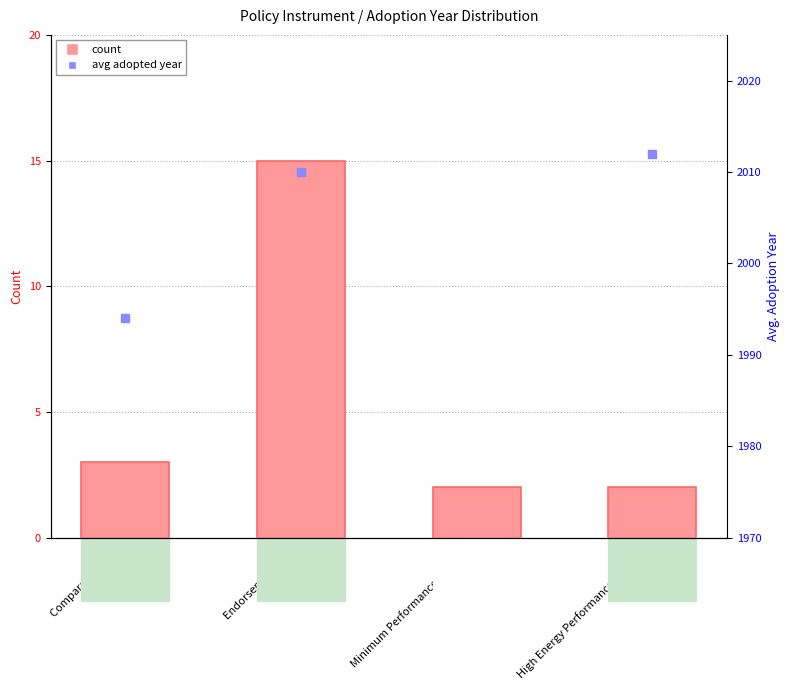

What is the label of the 2nd bar from the right?

Minimum Performance Standard